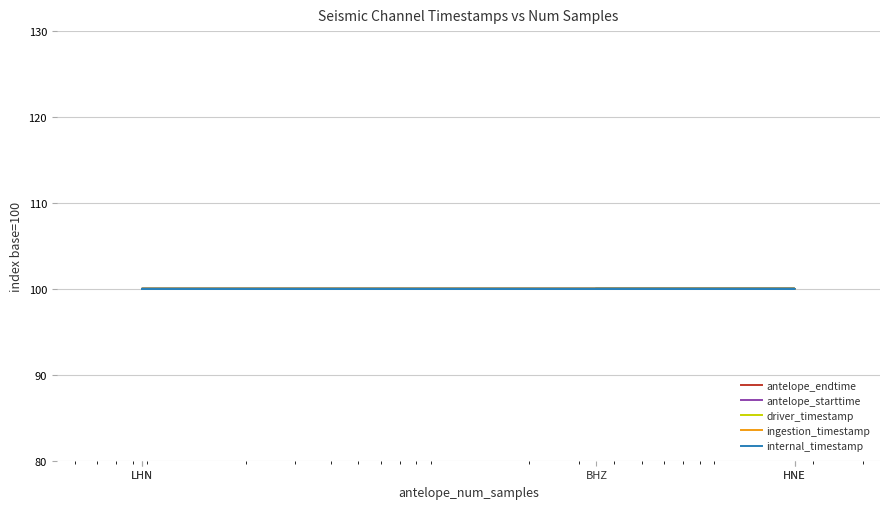

What is the approximate value of antelope_endtime at BHZ?

100.0